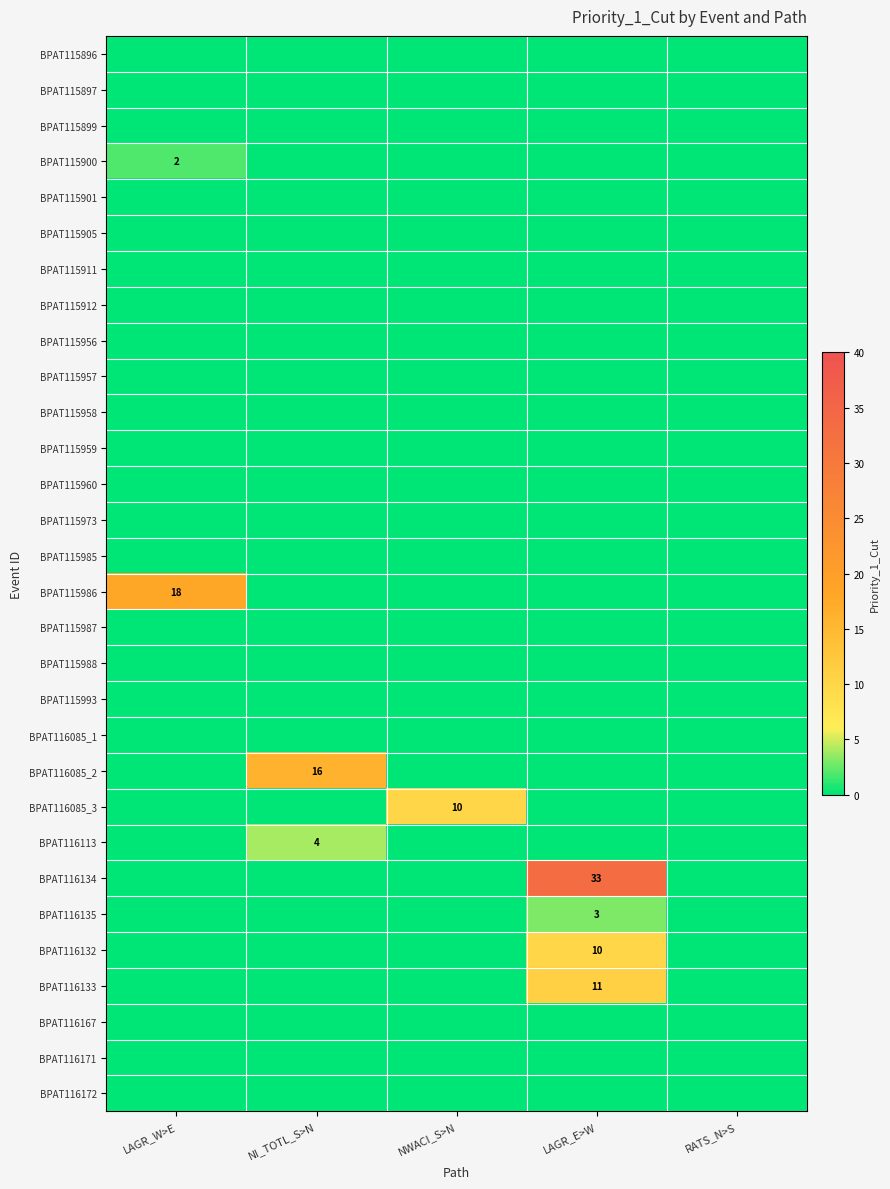

The BPAT116085_3 series shows 15 at NWACI_S>N. True or false?

False